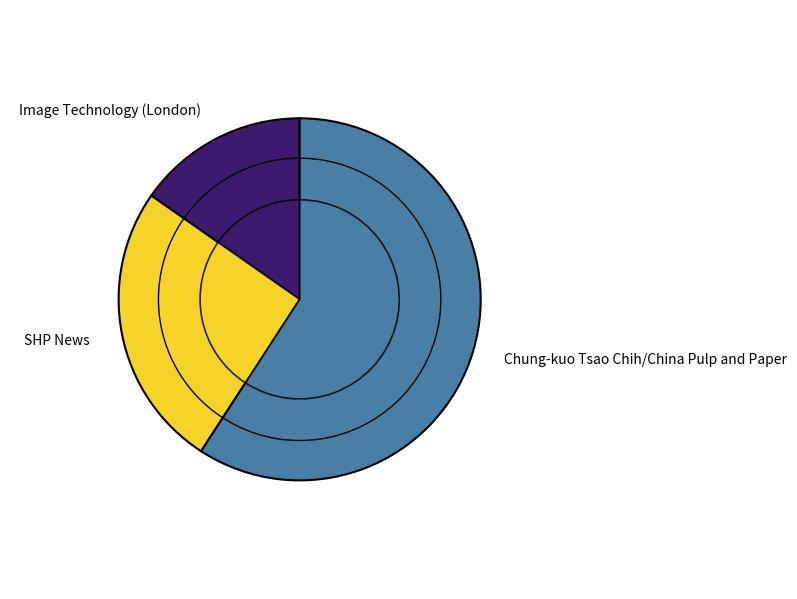

Count the number of slices in the pie.

3